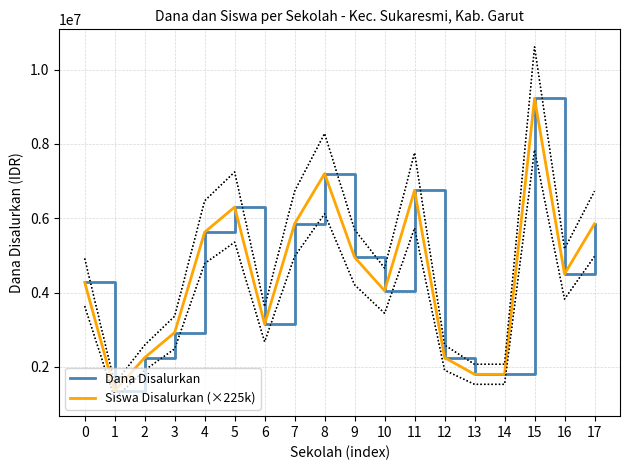

At which category does Siswa Disalurkan (×225k) reach its first local valley?

1